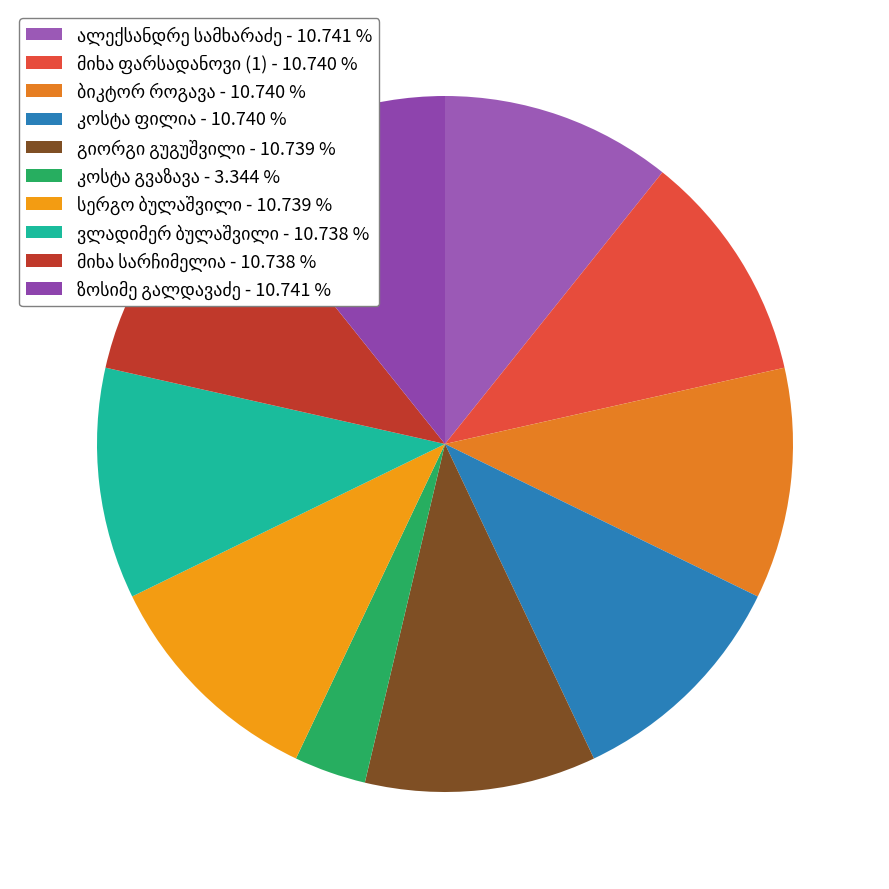

How many segments does this pie chart have?

10